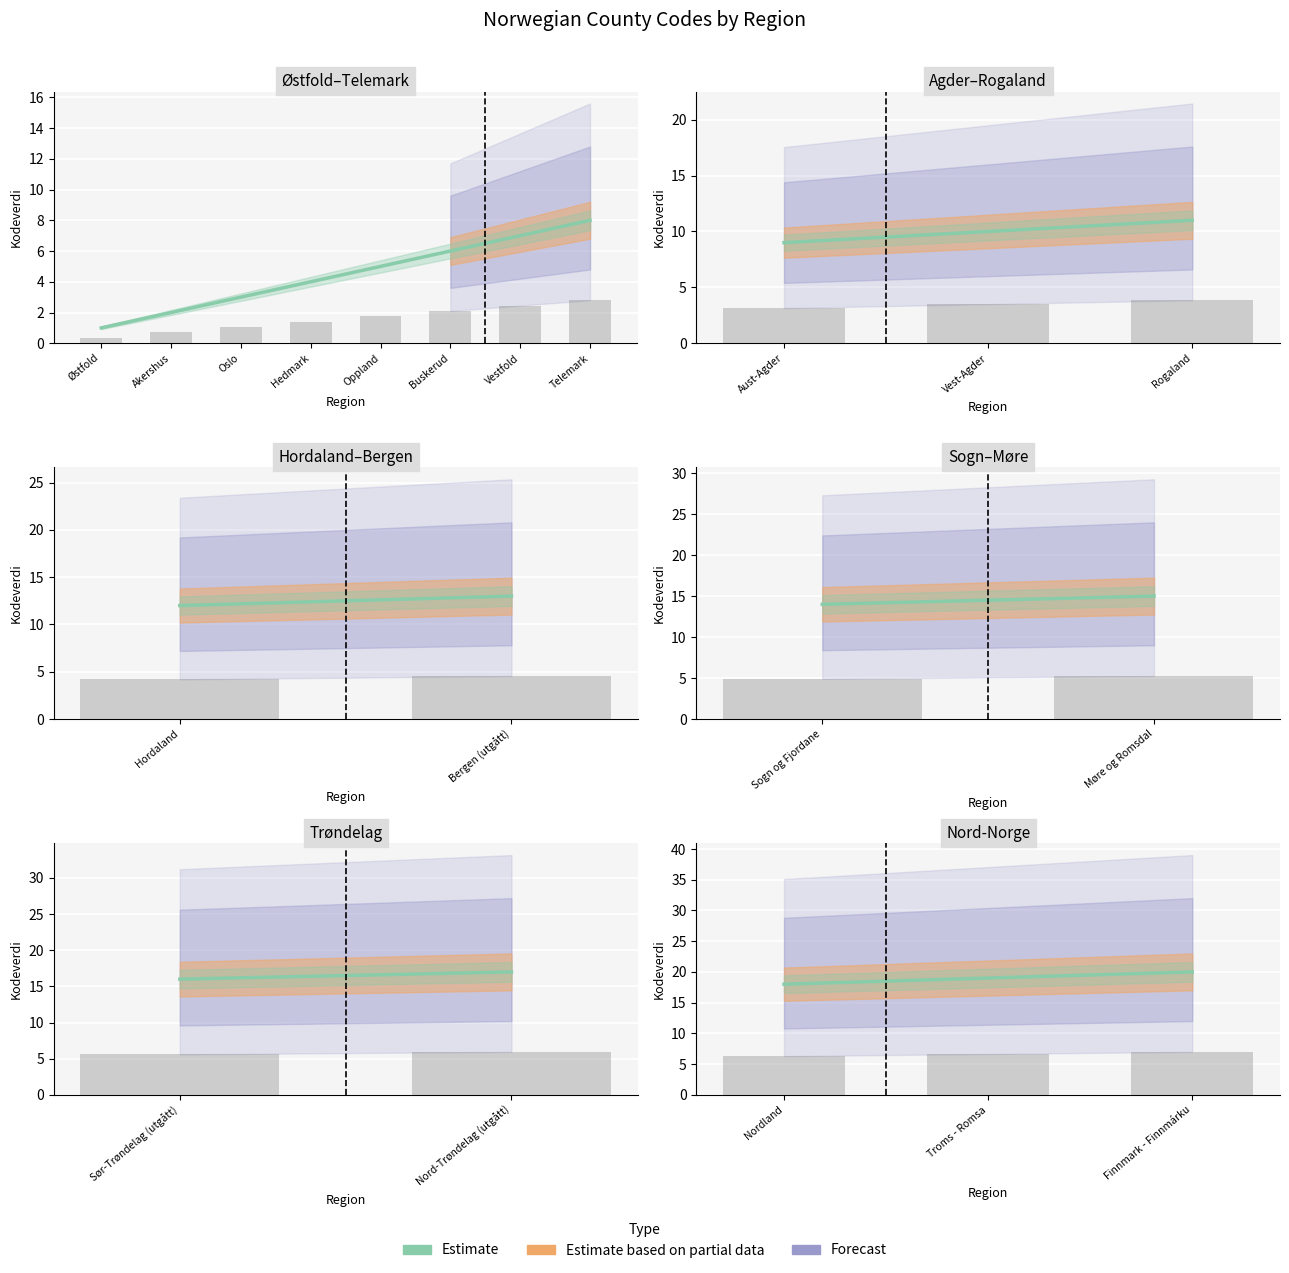

What is the change in value from Nordland to Finnmark - Finnmárku?

+2